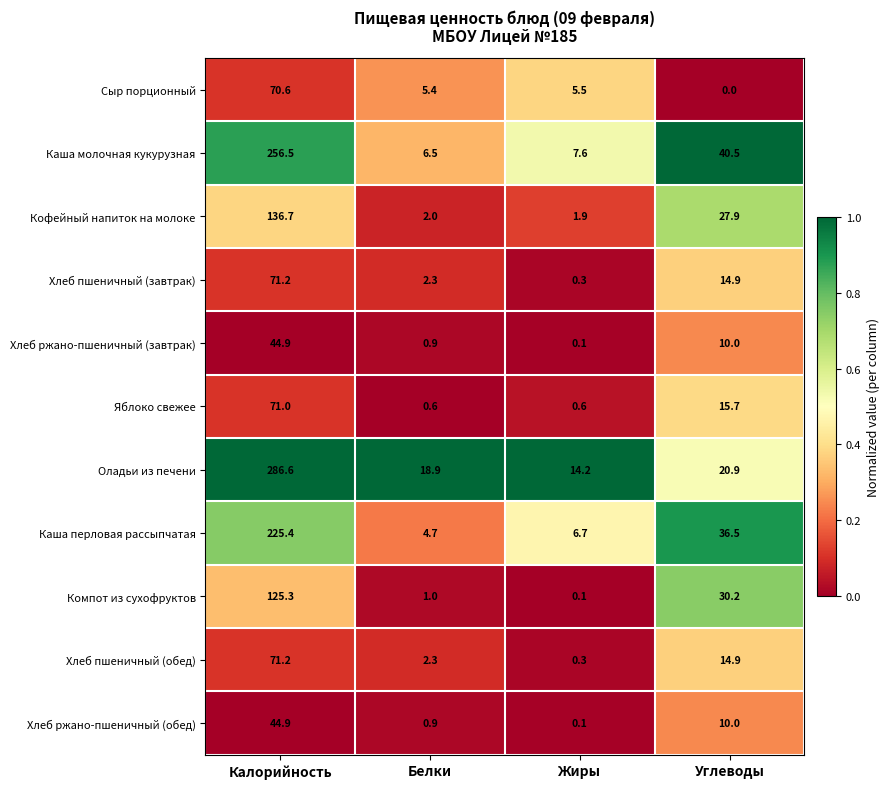

Where does the Кофейный напиток на молоке series first go above 27?

Калорийность